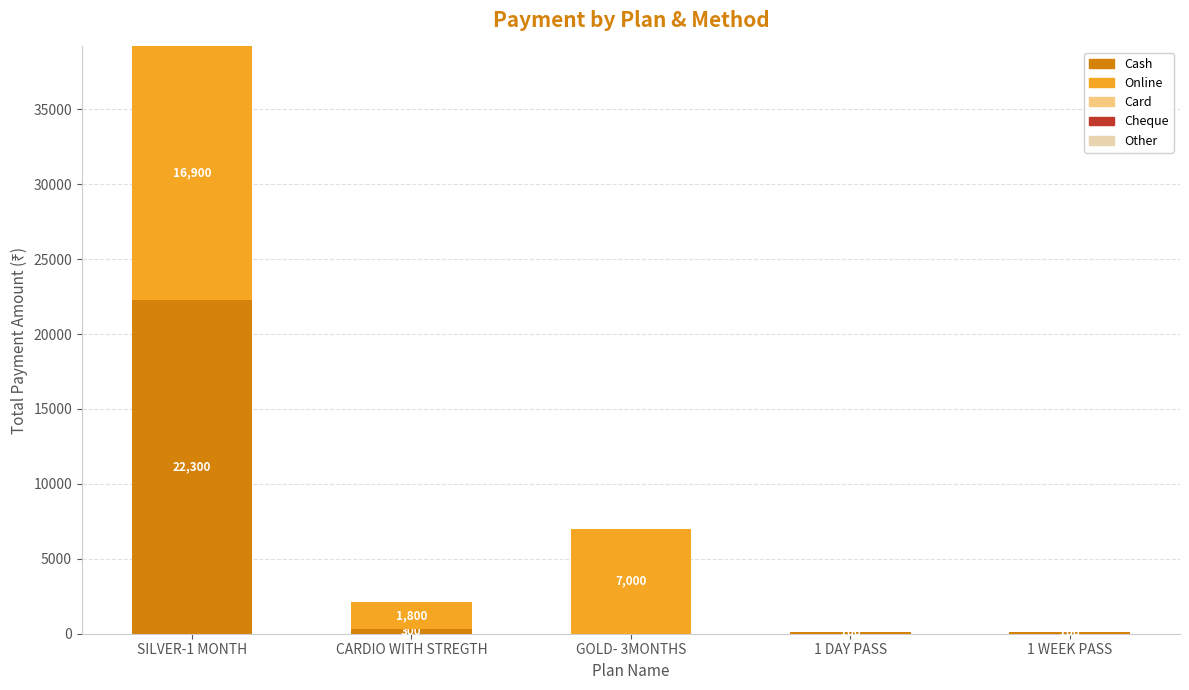

At which label does Cash reach its peak?

SILVER-1 MONTH